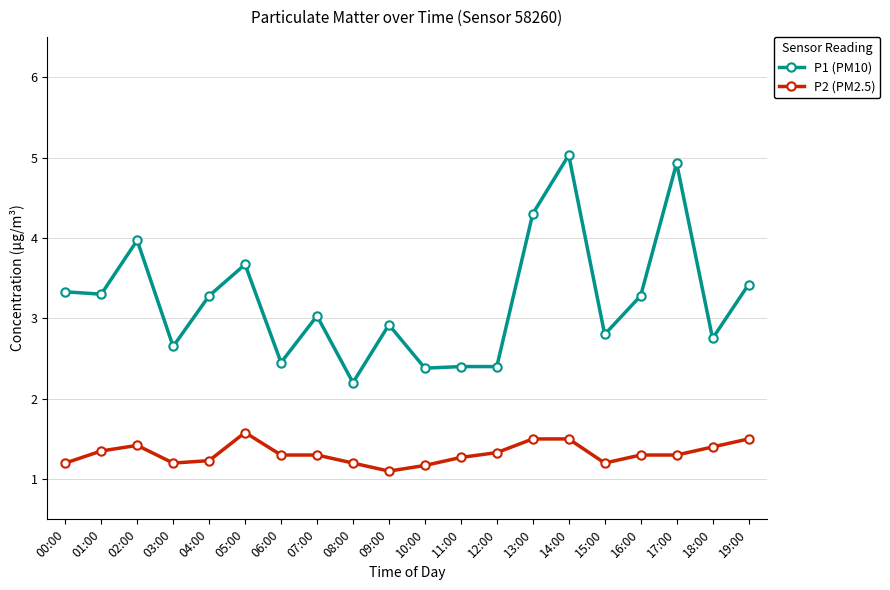

What is the difference between the P1 (PM10) values at 19:00 and 08:00?

1.2